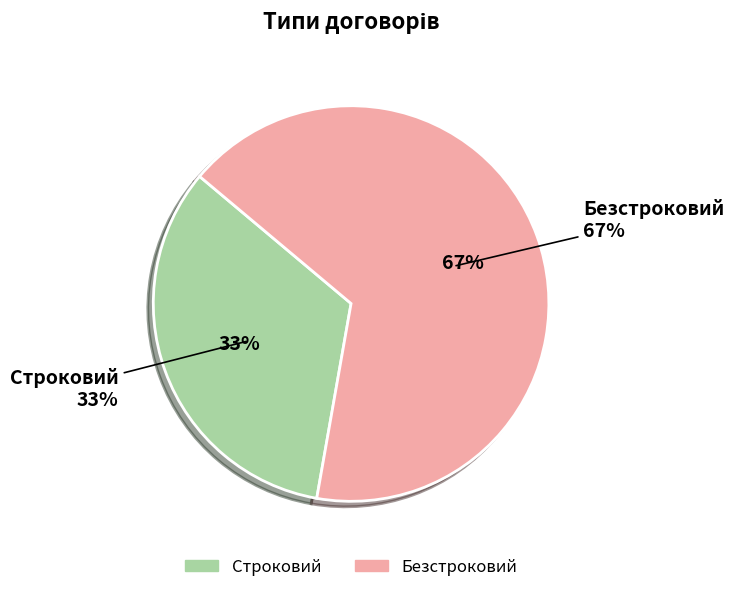

To the nearest percent, what percentage of the pie is Безстроковий?

67%